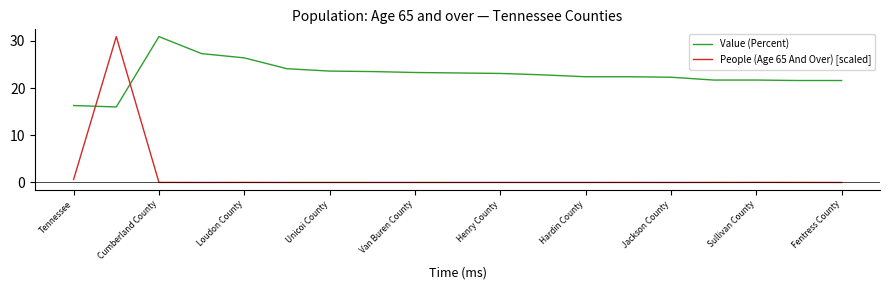

True or false: People (Age 65 And Over) [scaled] has more than 0 interior local peaks.

True